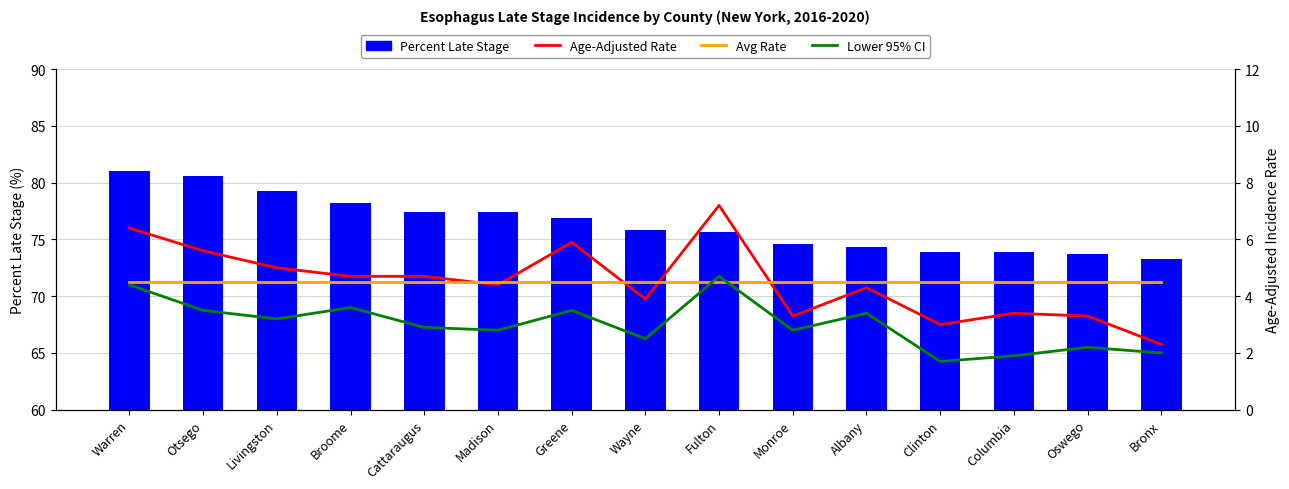

How many categories are shown in the chart?

15